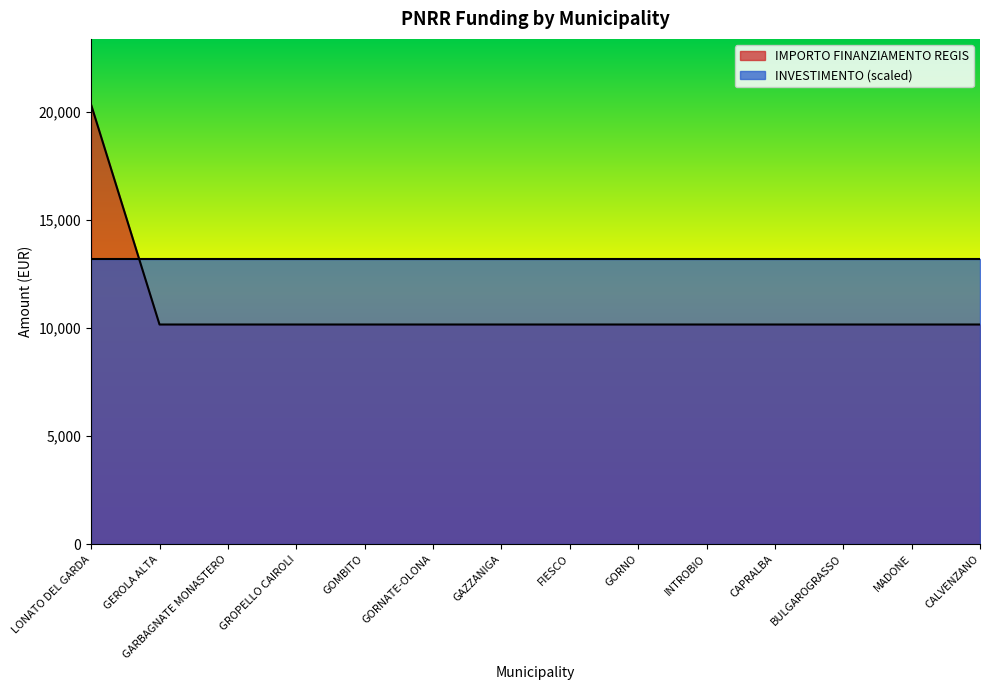

Where is the data nearest to the value 15258?

LONATO DEL GARDA